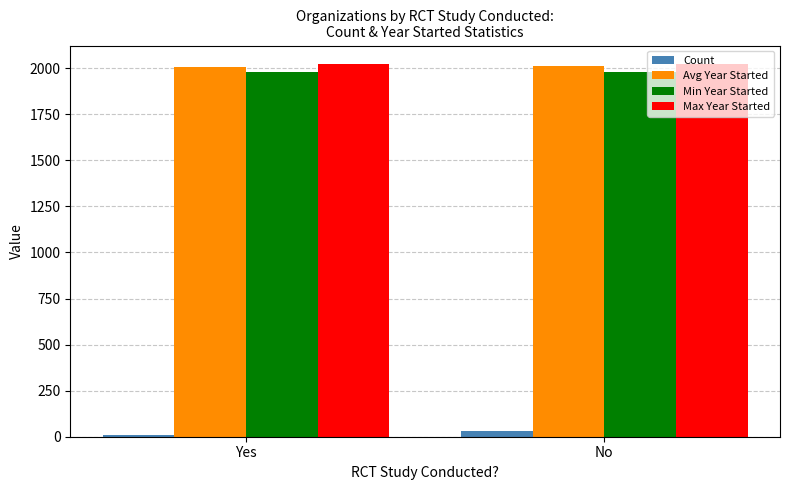

What is the greatest value displayed?

2022.0